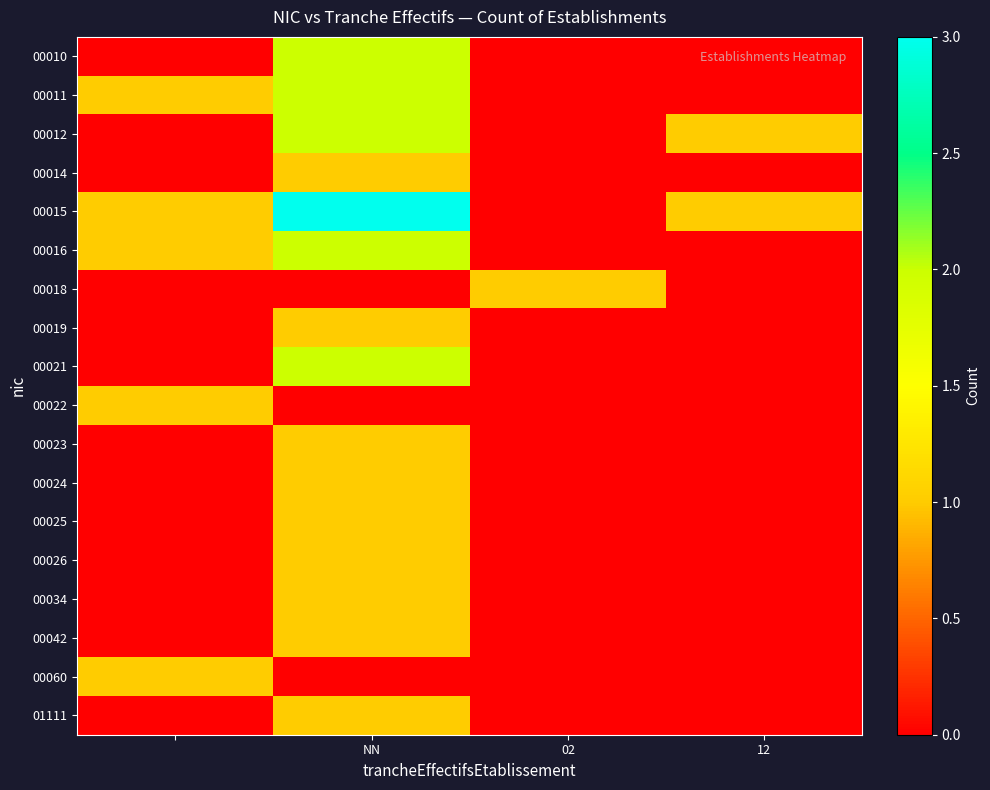

Which series has the largest range (max minus min)?

00015